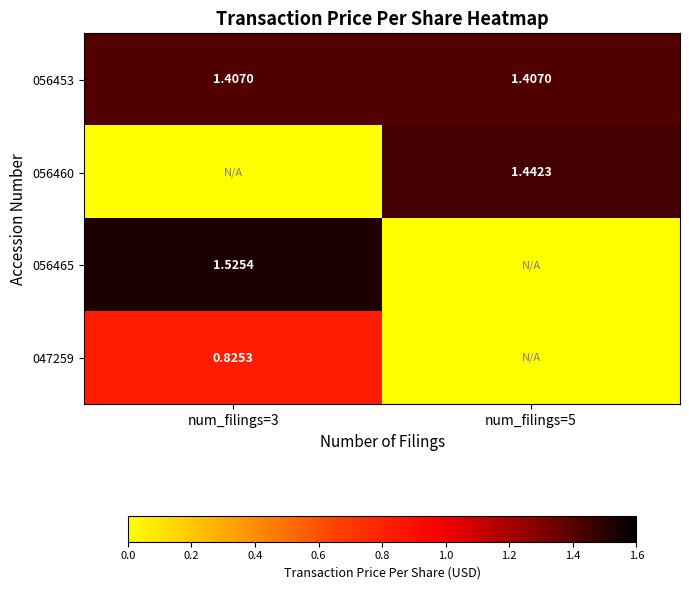

Where is 056465 nearest to the value 0?

num_filings=5